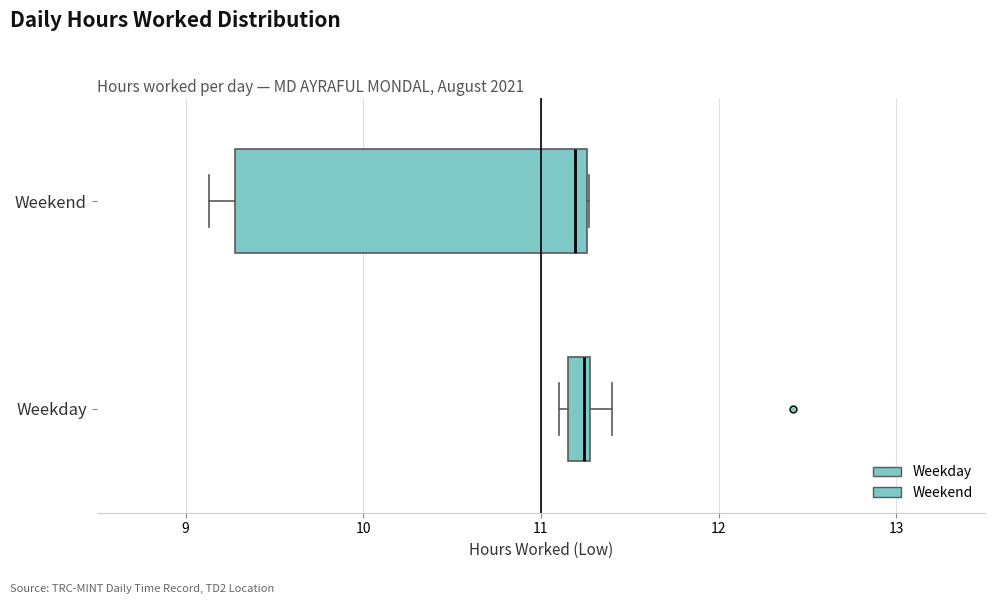

Comparing the boxes themselves (not the whiskers), which one is the widest?

Weekend